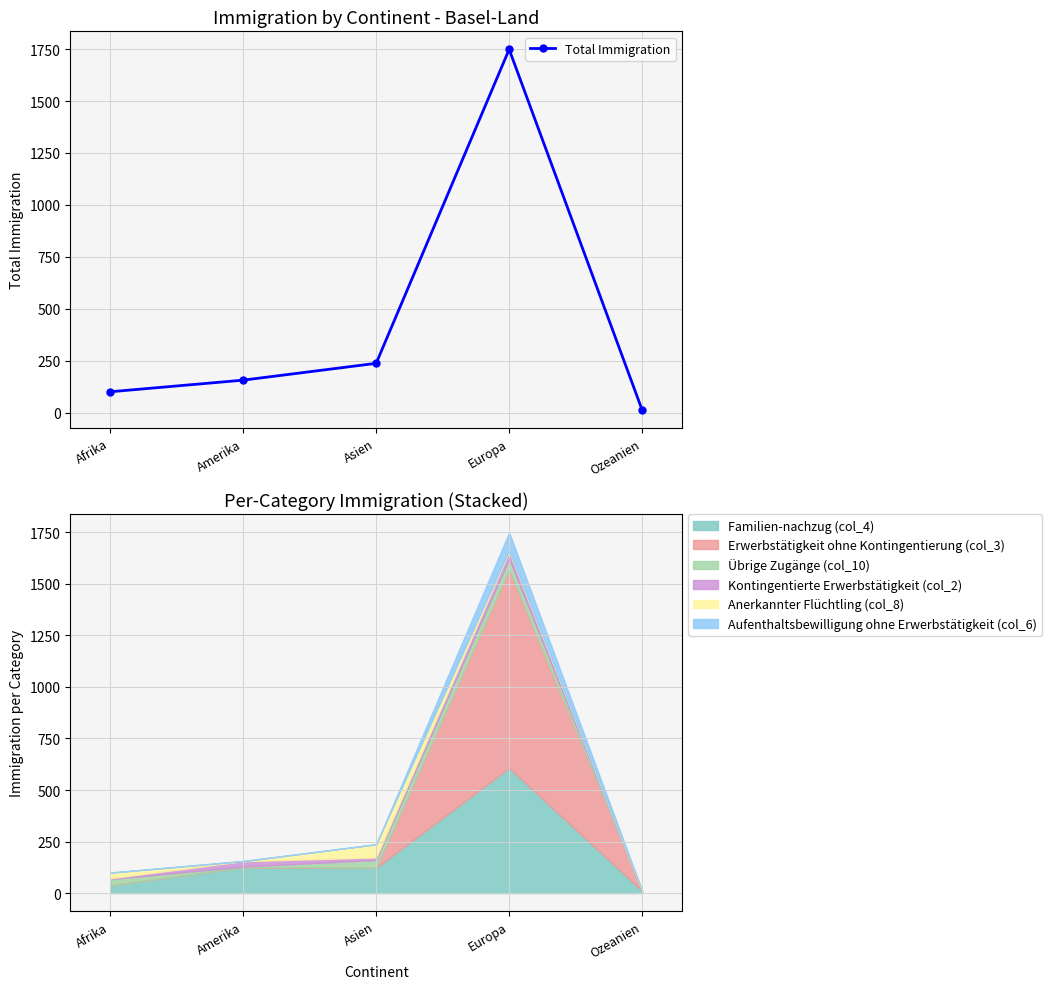

What value does the data have at Afrika, to the nearest 10?

100